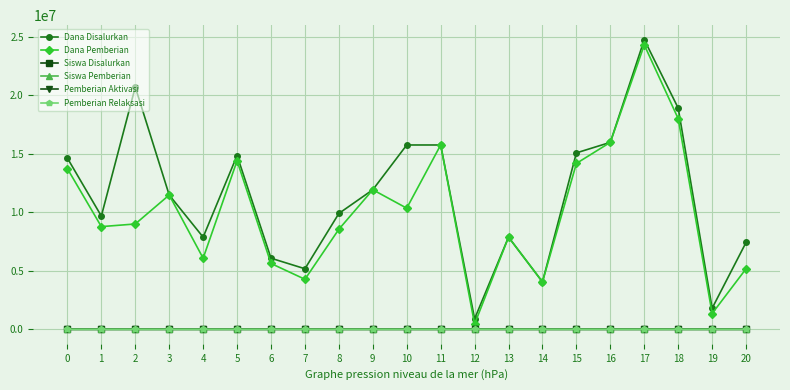

Is this an area chart (filled region under the line)?

No